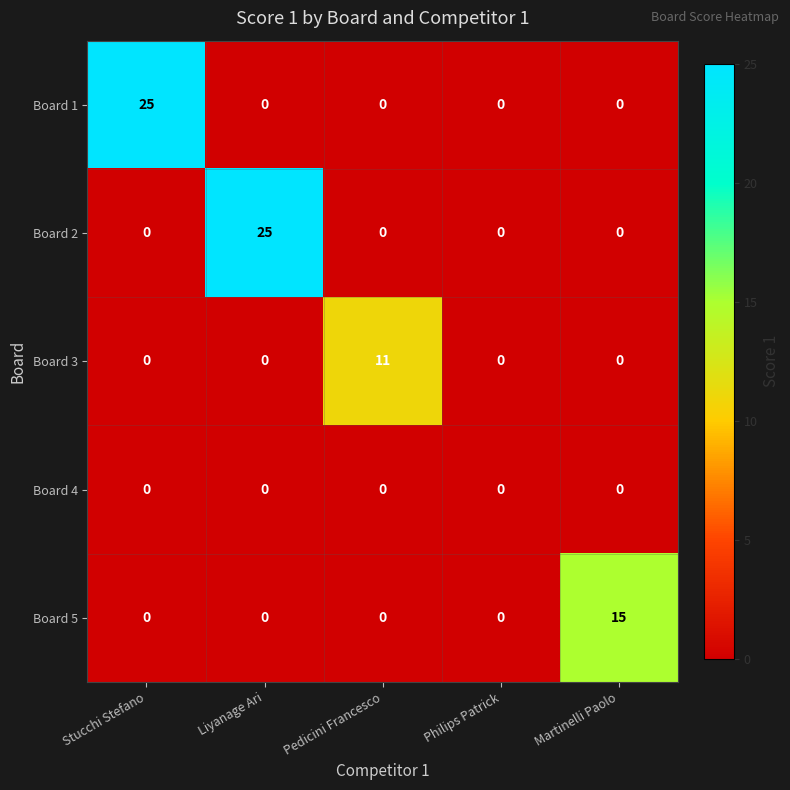

What is the total value across all series at Pedicini Francesco?

11